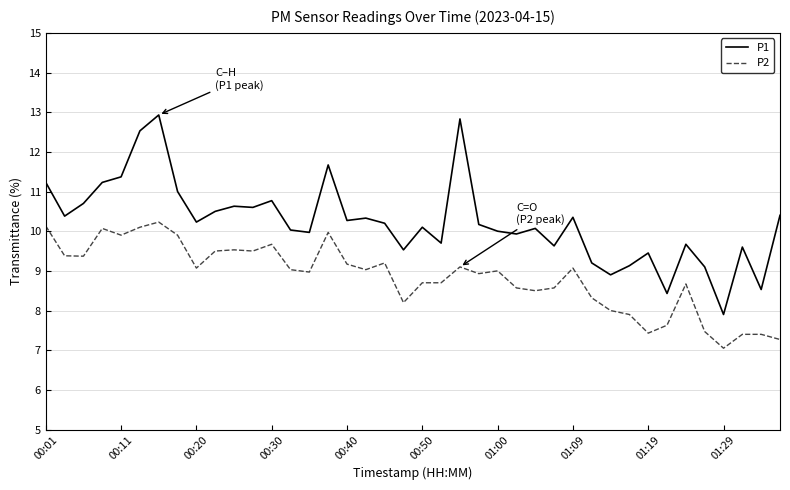

Rank the series by their average value, from lowest to highest.

P2, P1